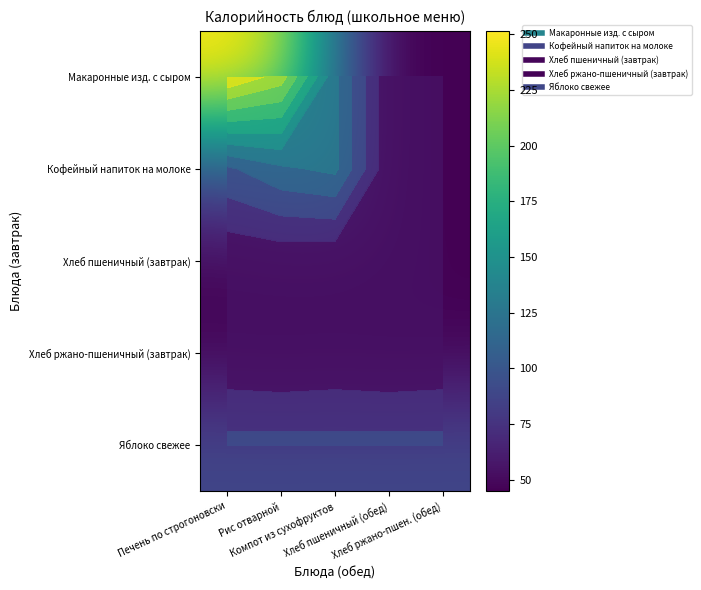

List the labels in order of Яблоко свежее value, largest first.

Печень по строгоновски, Рис отварной, Компот из сухофруктов, Хлеб пшеничный (обед), Хлеб ржано-пшен. (обед)